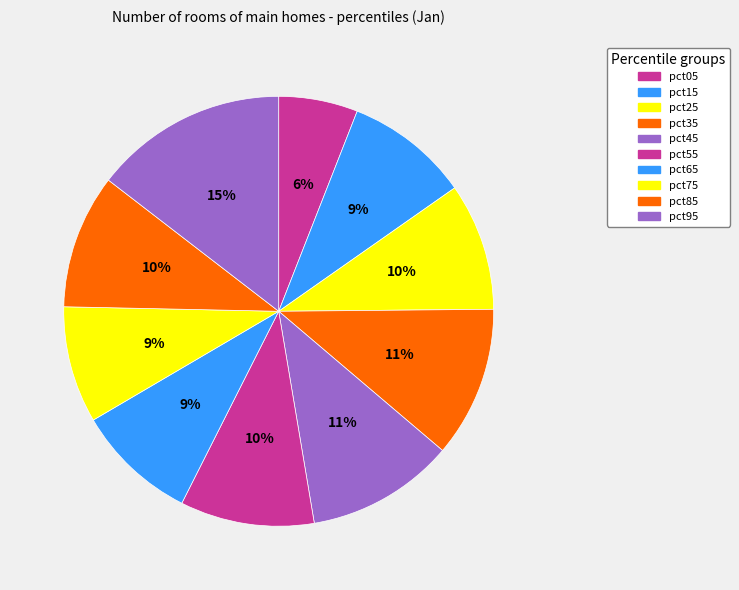

How many segments does this pie chart have?

10